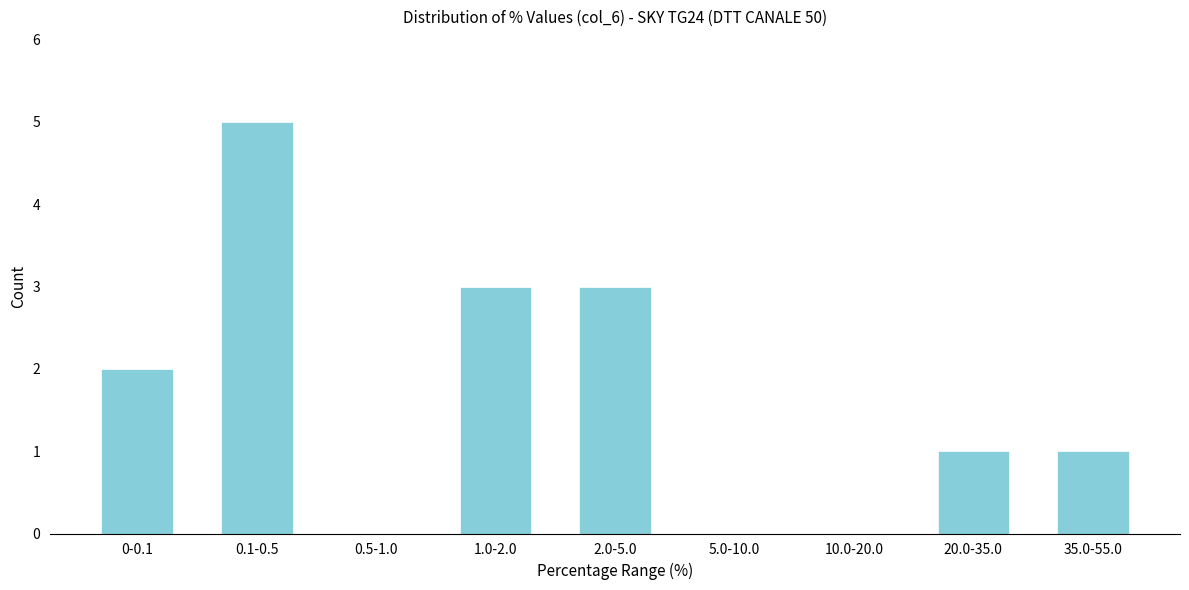

Reading left to right, list all the values displayed in this chart.

0-0.1=2	0.1-0.5=5	0.5-1.0=0	1.0-2.0=3	2.0-5.0=3	5.0-10.0=0	10.0-20.0=0	20.0-35.0=1	35.0-55.0=1